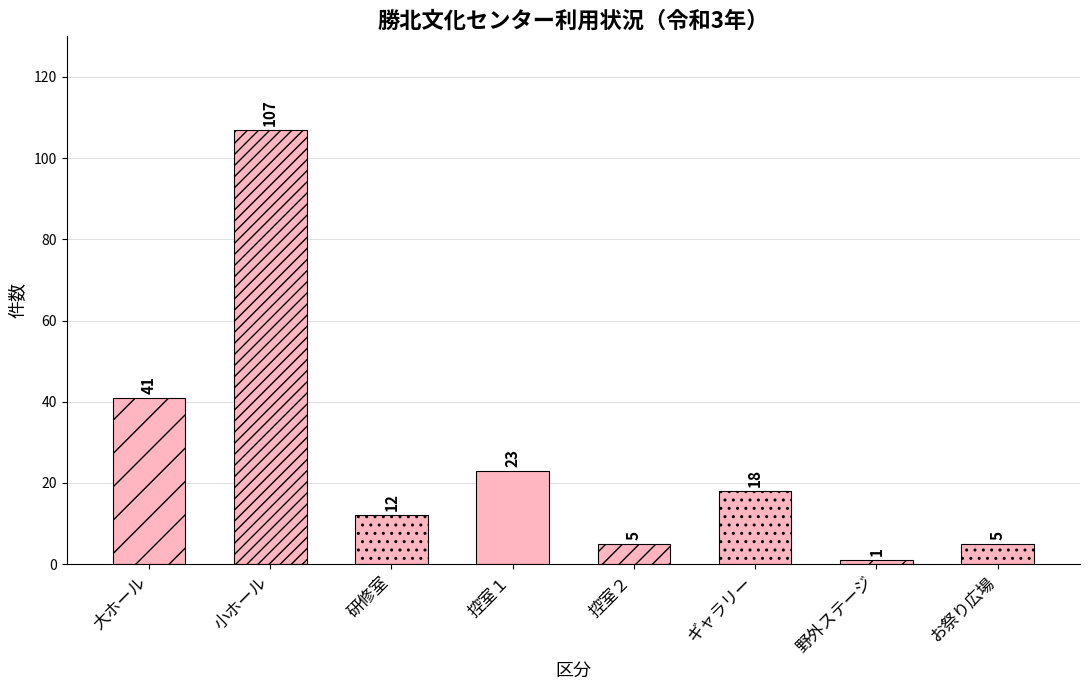

Approximately how many times larger is the value at 控室２ compared to 大ホール?

0.1